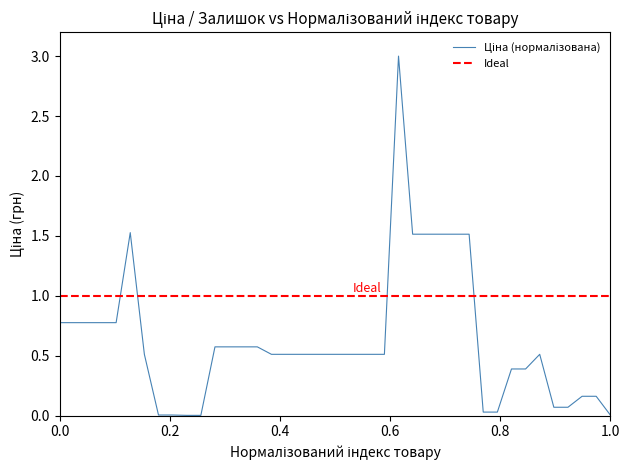

Which series has the largest total across all categories?

Ideal